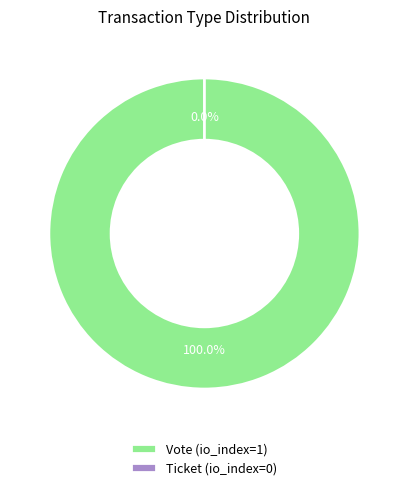

How many segments does this pie chart have?

2